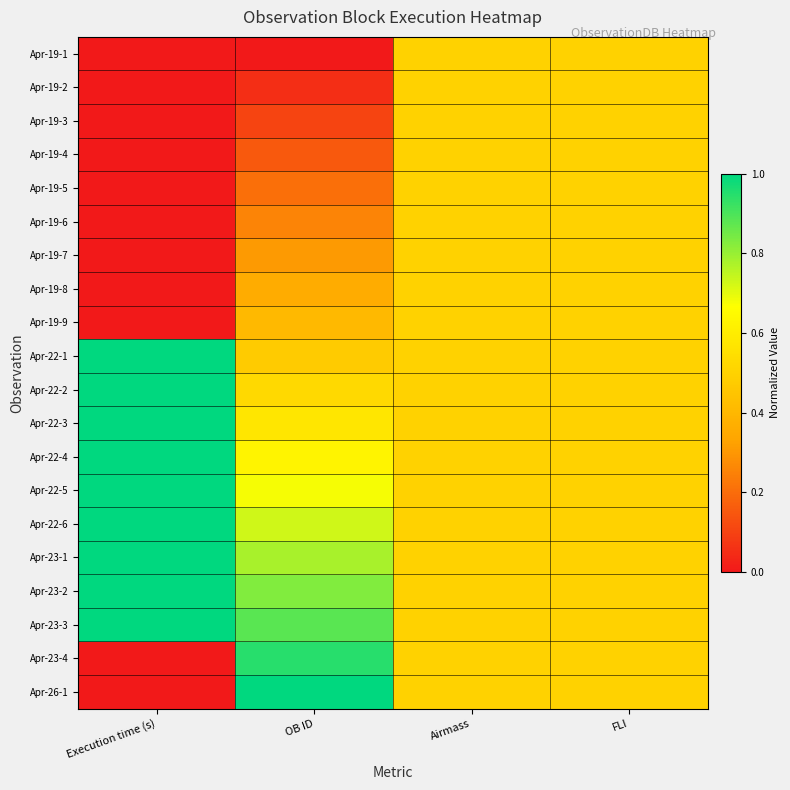

At how many categories does at least one series exceed 0?

4